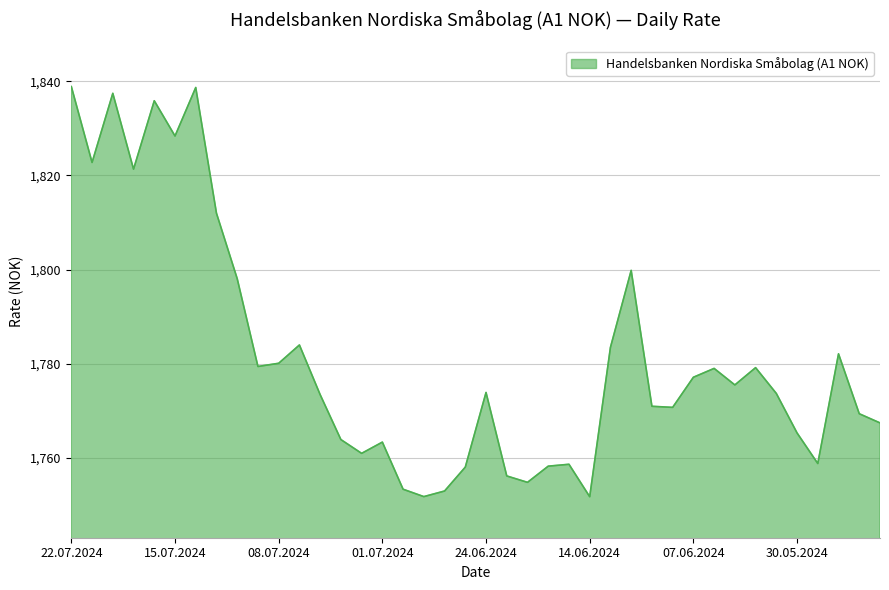

How many series are shown in this chart?

1